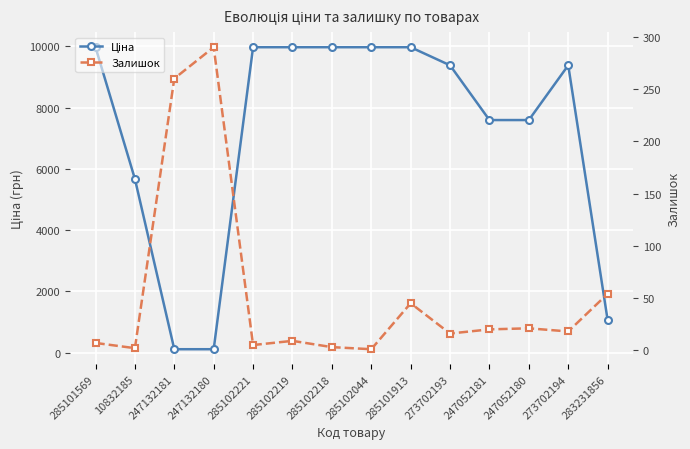

Reading right to left, list all the values displayed in this chart.

Ціна: 283231856=1069.8	273702194=9384.0	247052180=7596.5	247052181=7596.5	273702193=9384.0	285101913=9975.0	285102044=9975.0	285102218=9975.0	285102219=9975.0	285102221=9975.0	247132180=114.1	247132181=114.1	10832185=5673.8	285101569=9975.0
Залишок: 283231856=54.0	273702194=18.0	247052180=21.0	247052181=20.0	273702193=16.0	285101913=45.0	285102044=1.0	285102218=3.0	285102219=9.0	285102221=5.0	247132180=290.0	247132181=260.0	10832185=2.0	285101569=7.0